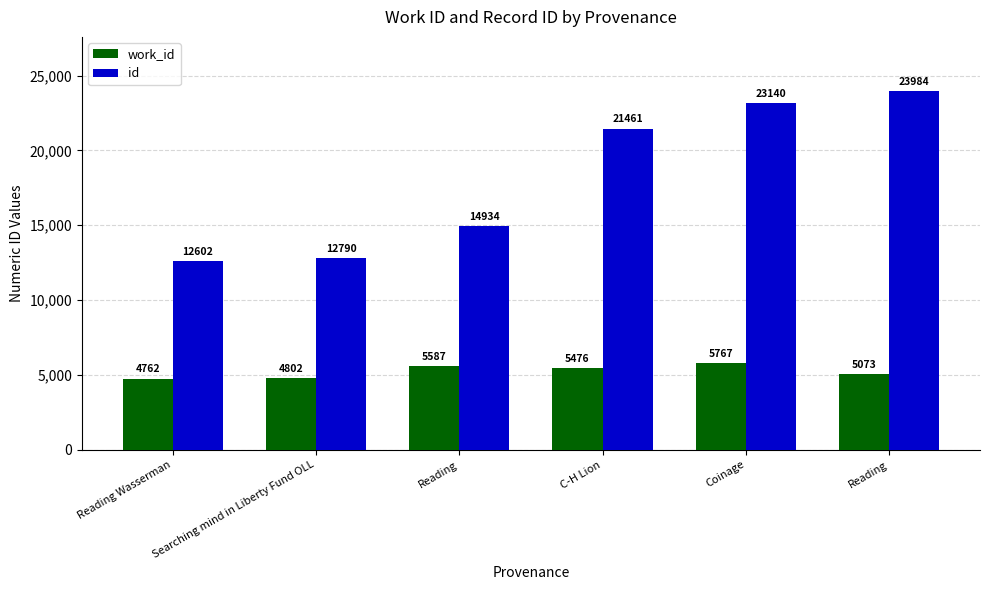

How many data points in id are less than 21461?

3